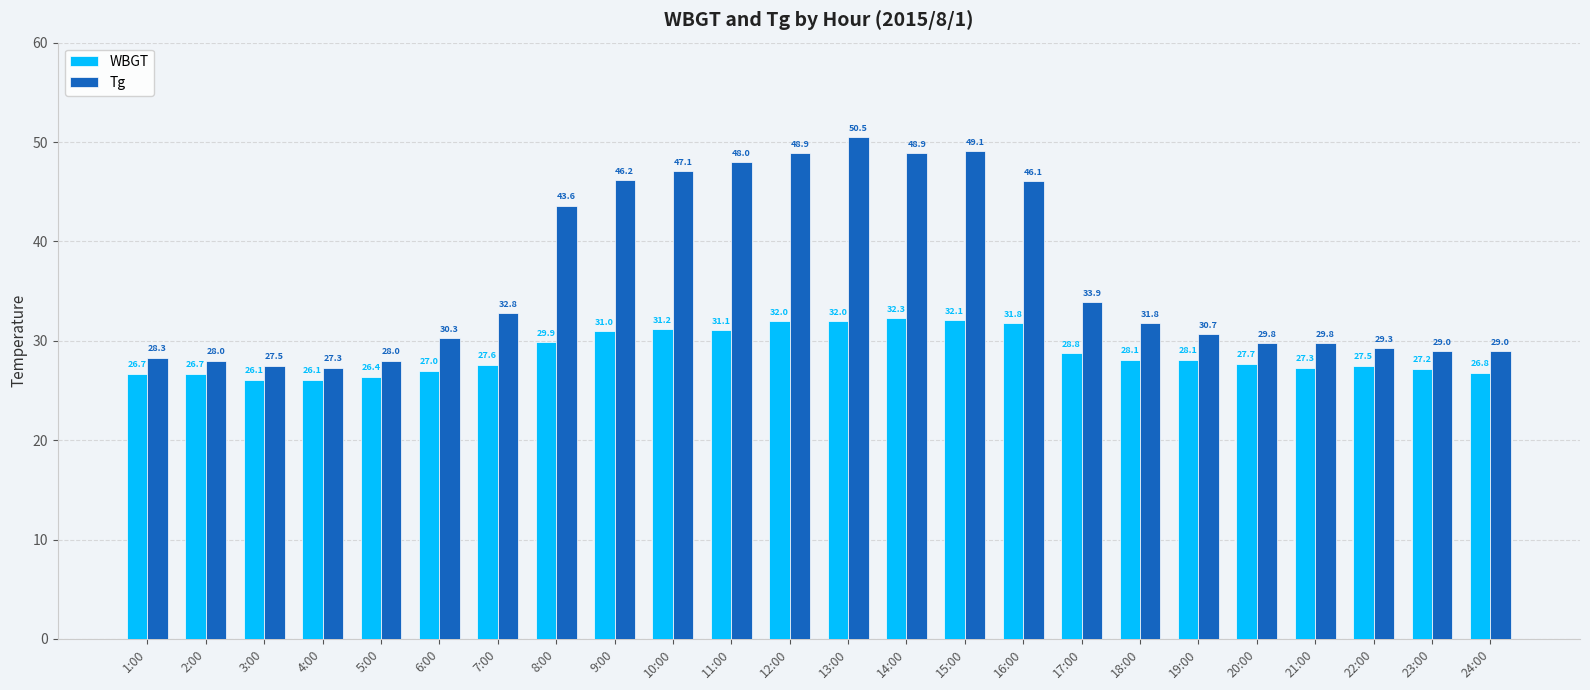

Reading left to right, what are all the values shown in this chart?

WBGT: 1:00=26.7	2:00=26.7	3:00=26.1	4:00=26.1	5:00=26.4	6:00=27.0	7:00=27.6	8:00=29.9	9:00=31.0	10:00=31.2	11:00=31.1	12:00=32.0	13:00=32.0	14:00=32.3	15:00=32.1	16:00=31.8	17:00=28.8	18:00=28.1	19:00=28.1	20:00=27.7	21:00=27.3	22:00=27.5	23:00=27.2	24:00=26.8
Tg: 1:00=28.3	2:00=28.0	3:00=27.5	4:00=27.3	5:00=28.0	6:00=30.3	7:00=32.8	8:00=43.6	9:00=46.2	10:00=47.1	11:00=48.0	12:00=48.9	13:00=50.5	14:00=48.9	15:00=49.1	16:00=46.1	17:00=33.9	18:00=31.8	19:00=30.7	20:00=29.8	21:00=29.8	22:00=29.3	23:00=29.0	24:00=29.0